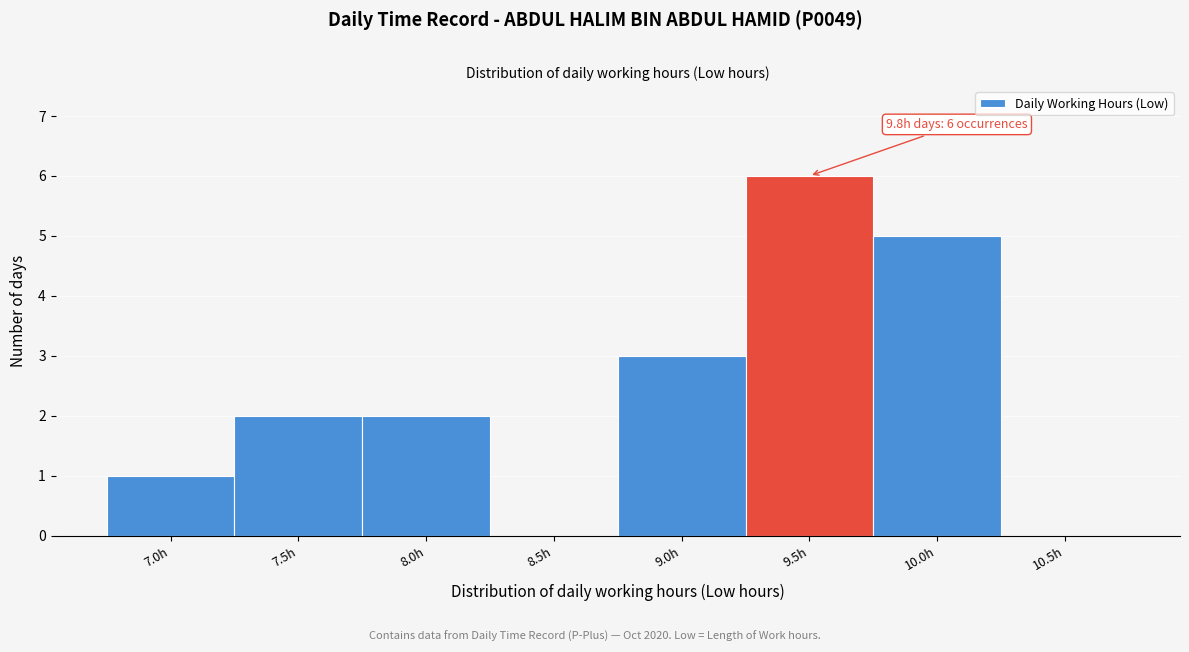

Reading left to right, list all the values displayed in this chart.

7.0h=1	7.5h=2	8.0h=2	8.5h=0	9.0h=3	9.5h=6	10.0h=5	10.5h=0